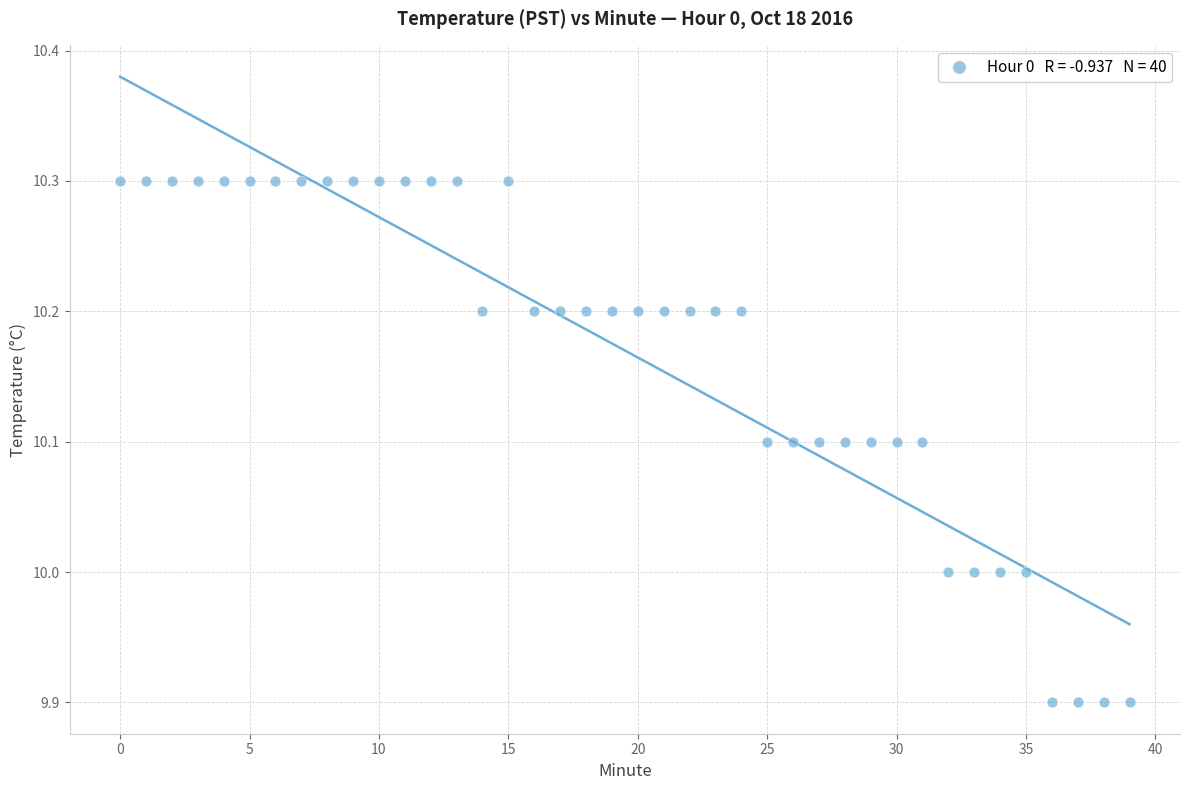

What is the range of Y values (max minus min)?

0.4